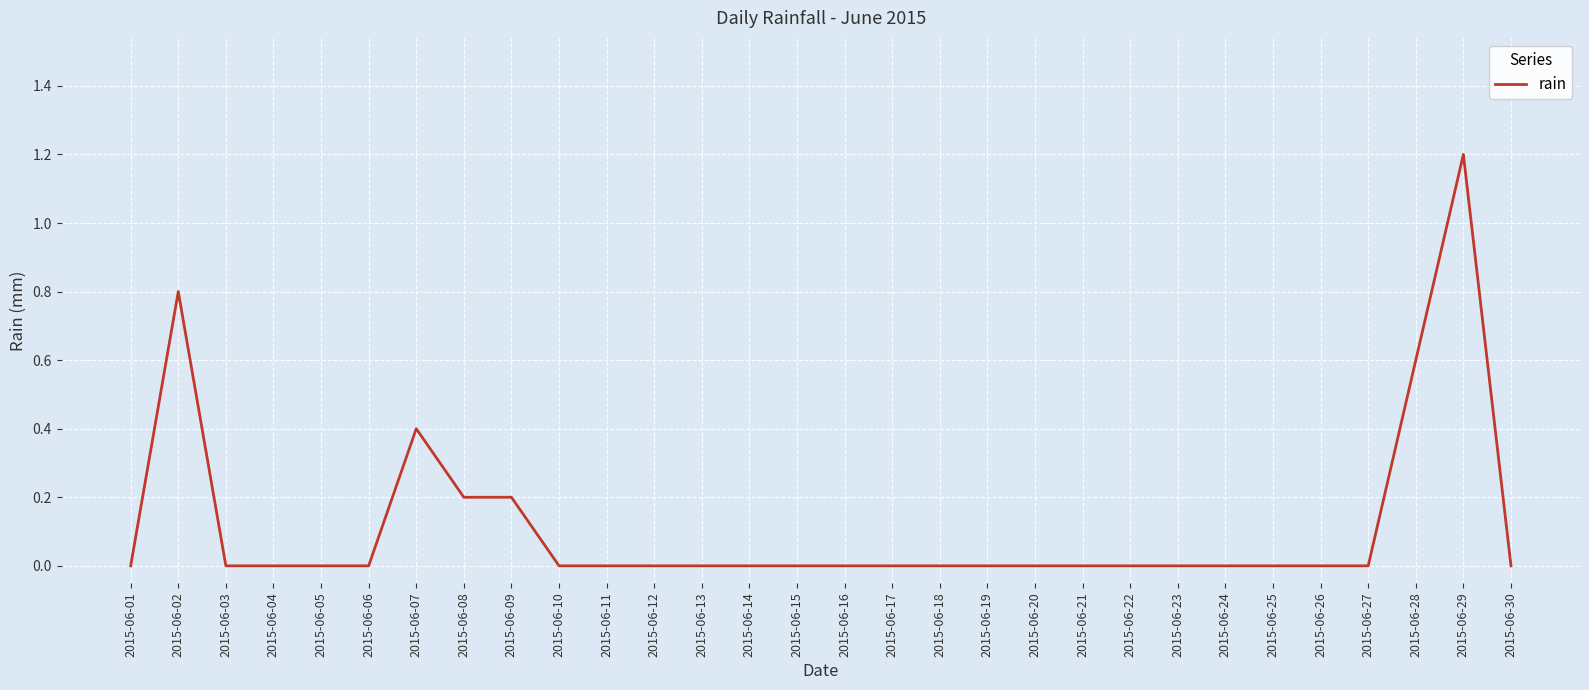

Between 2015-06-12 and 2015-06-28, which is larger?

2015-06-28